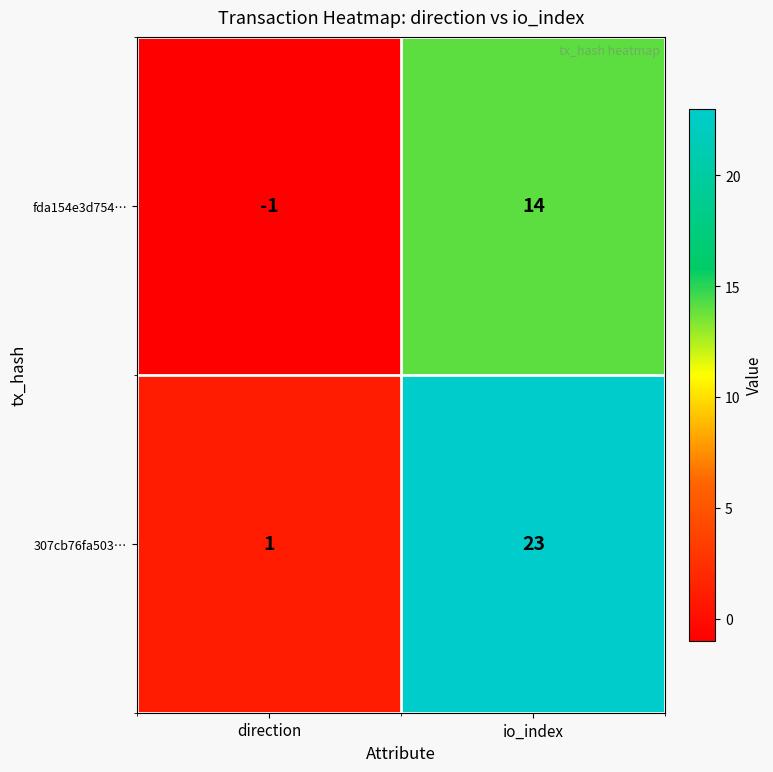

Which label corresponds to the smallest value in the chart?

direction